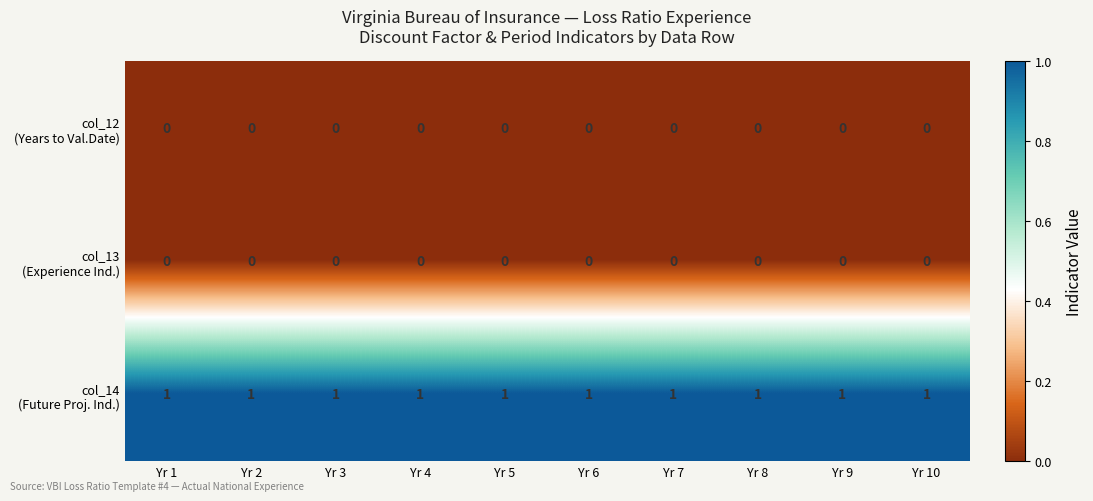

How many distinct data groups are displayed?

3